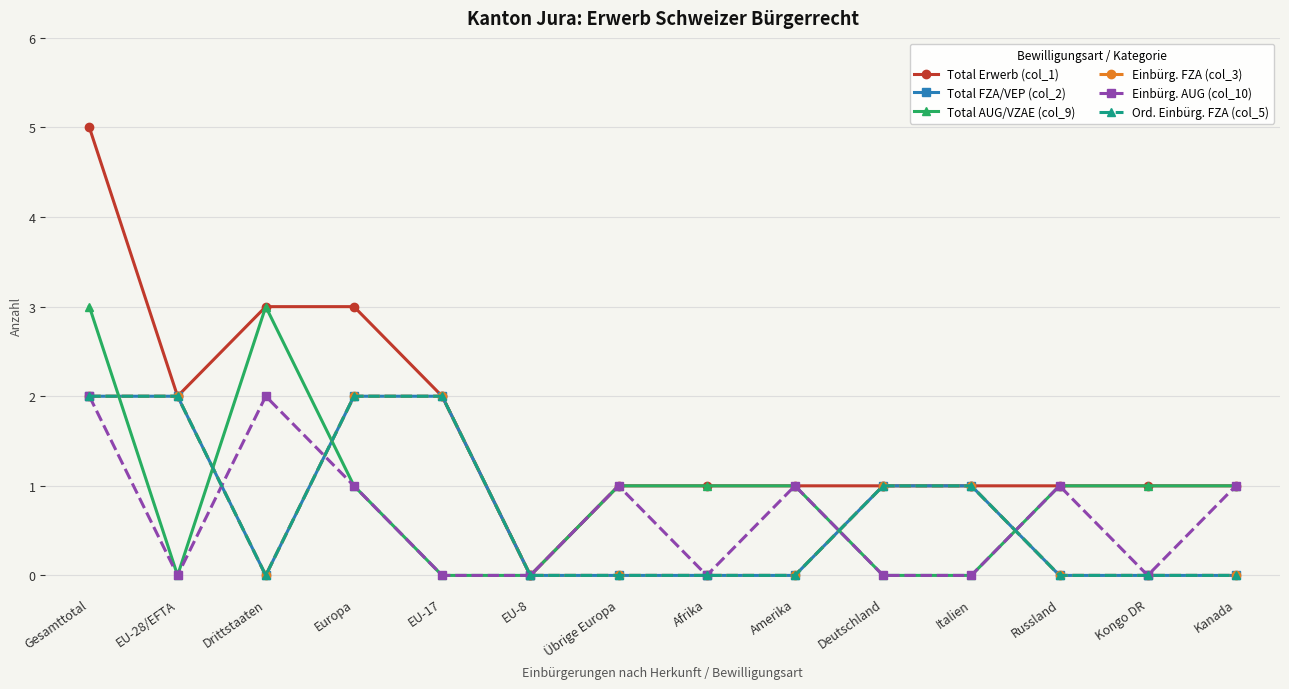

At which category is the sum across all series the highest?

Gesamttotal